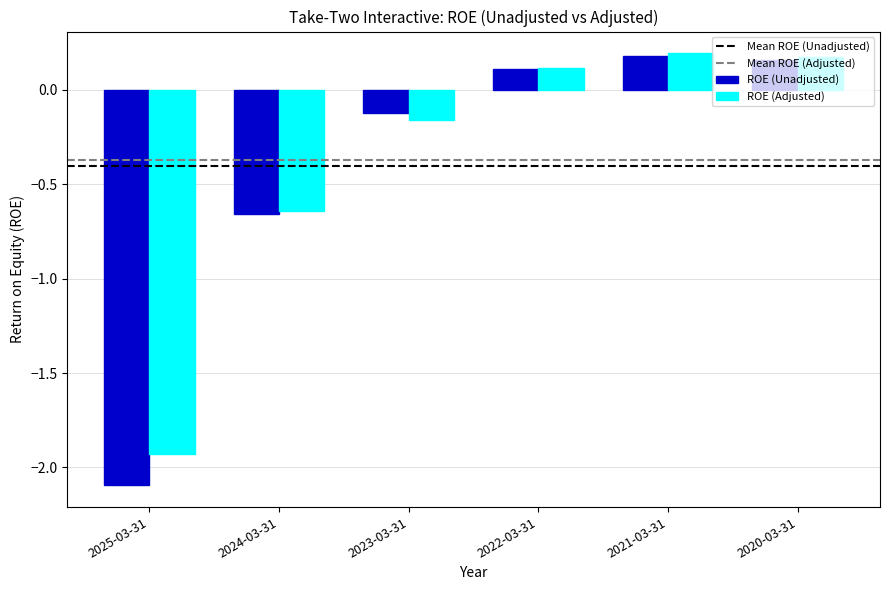

At which label does ROE (Unadjusted) first exceed 0?

2022-03-31